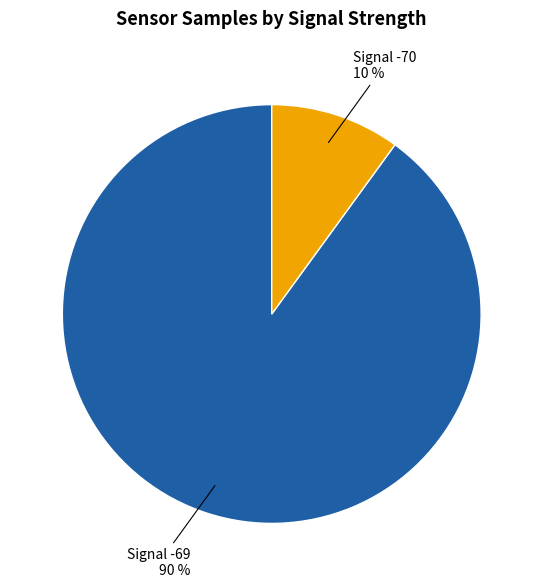

Is there a majority slice in this chart?

Yes